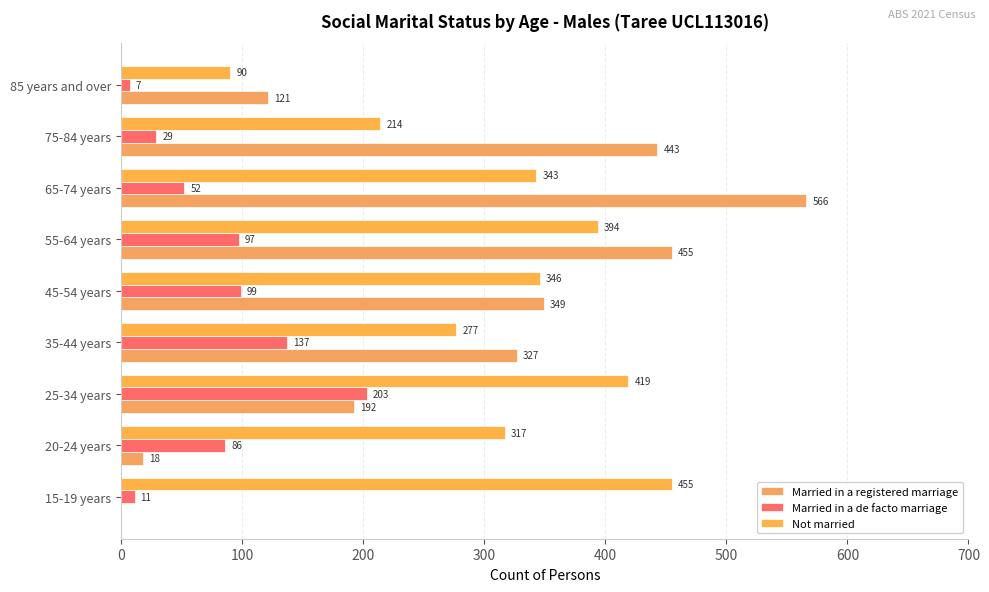

What are all the series names shown in the legend?

Married in a registered marriage, Married in a de facto marriage, Not married